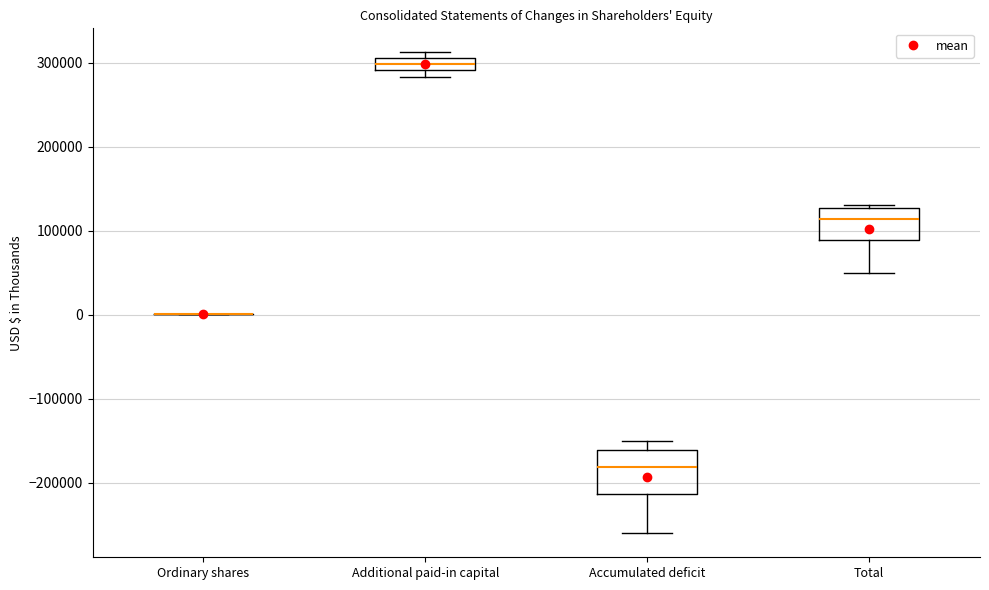

Which box is the tallest, from its lower edge to its upper edge?

Accumulated deficit